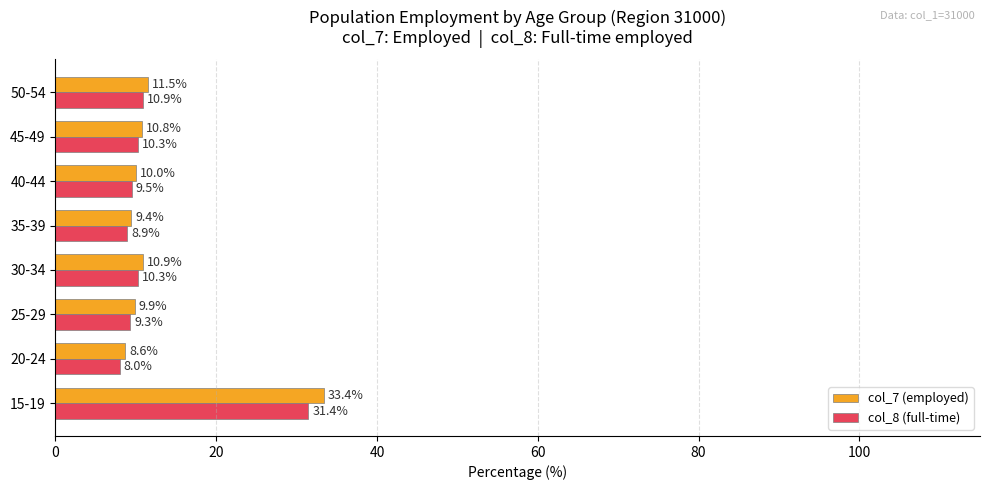

What are all the series names shown in the legend?

col_7 (employed), col_8 (full-time)